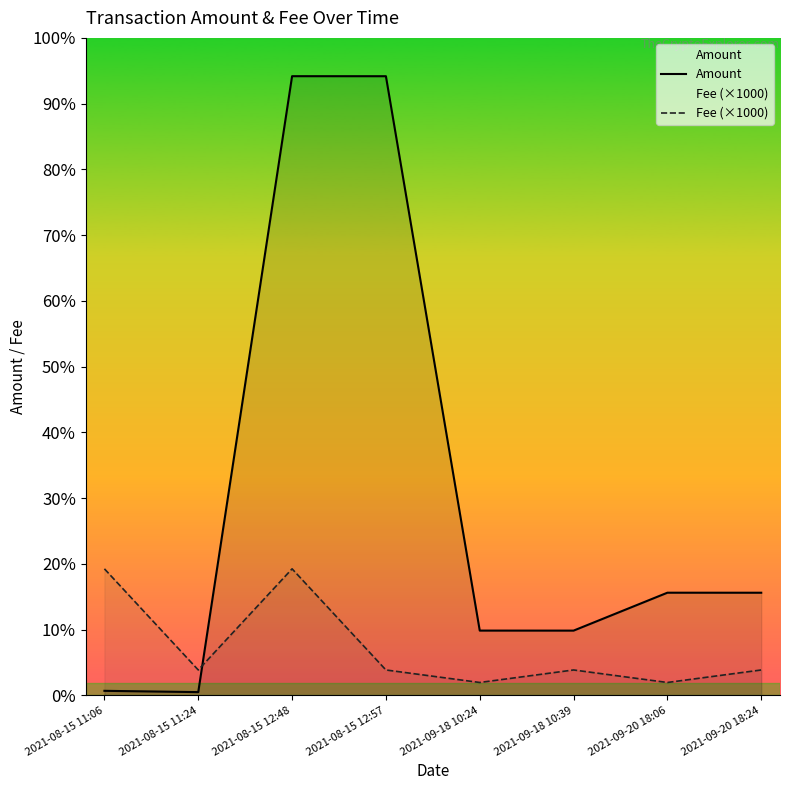

How many lines are shown in the chart?

2